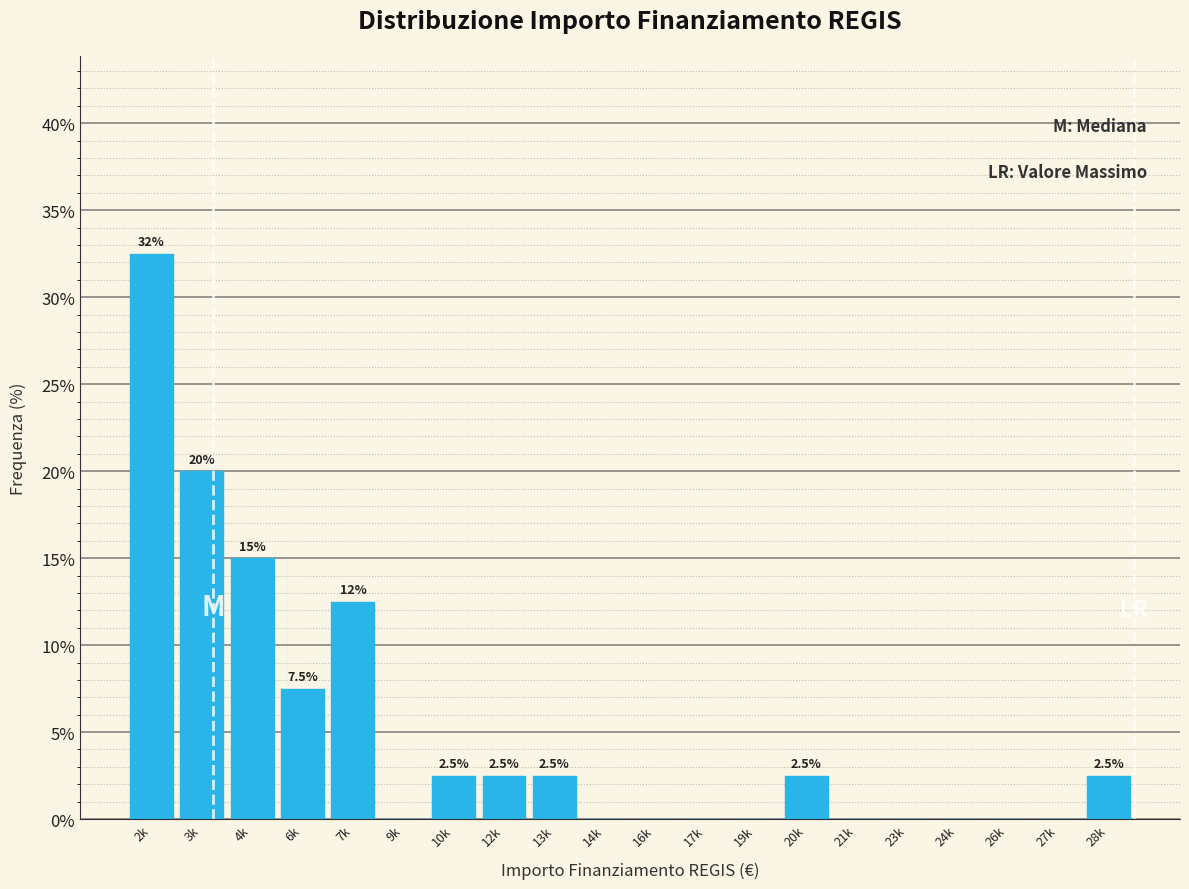

Reading left to right, list all the values displayed in this chart.

2k=32.5	3k=20.0	4k=15.0	6k=7.5	7k=12.5	9k=0.0	10k=2.5	12k=2.5	13k=2.5	14k=0.0	16k=0.0	17k=0.0	19k=0.0	20k=2.5	21k=0.0	23k=0.0	24k=0.0	26k=0.0	27k=0.0	28k=2.5